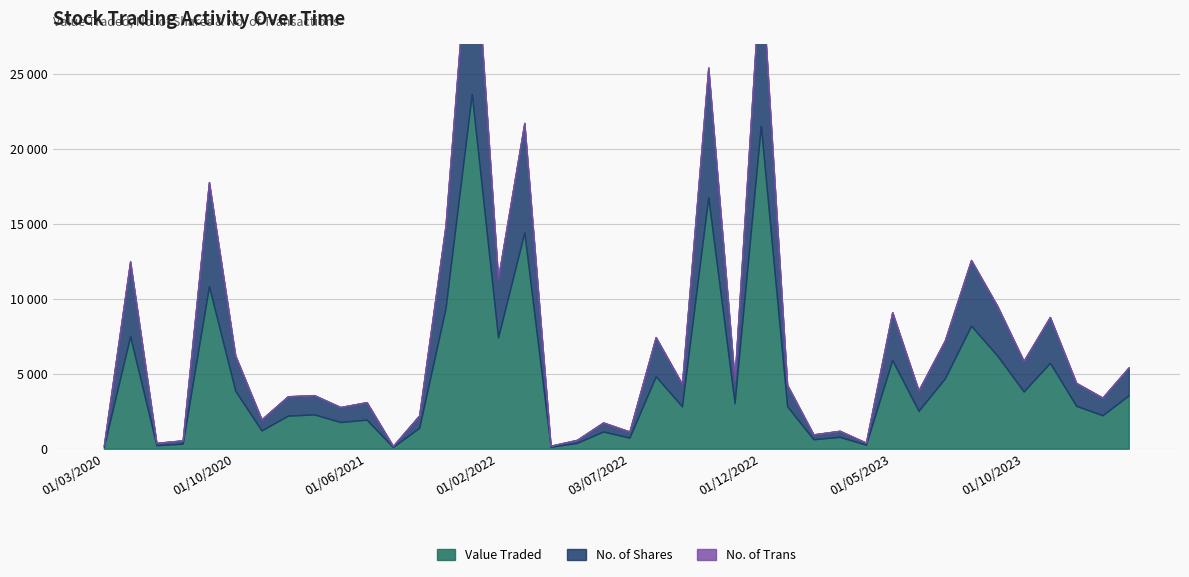

What is the difference between the No. of Shares values at 01/02/2021 and 01/09/2020?

5662